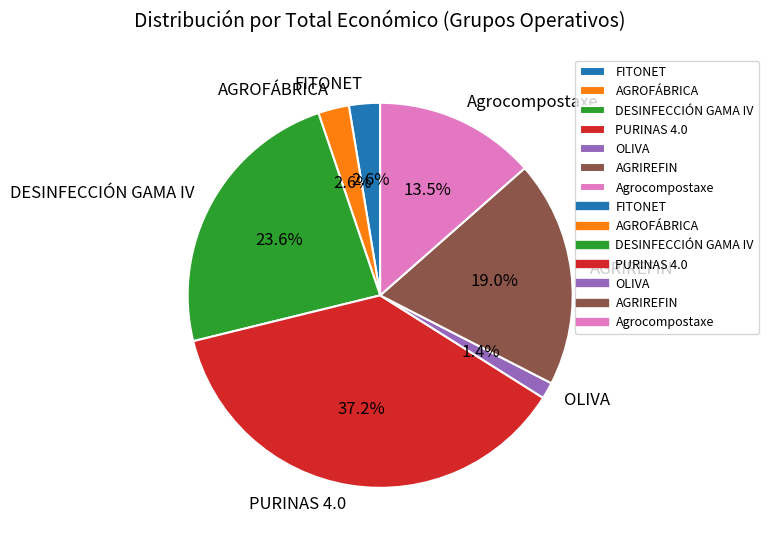

How many segments does this pie chart have?

7